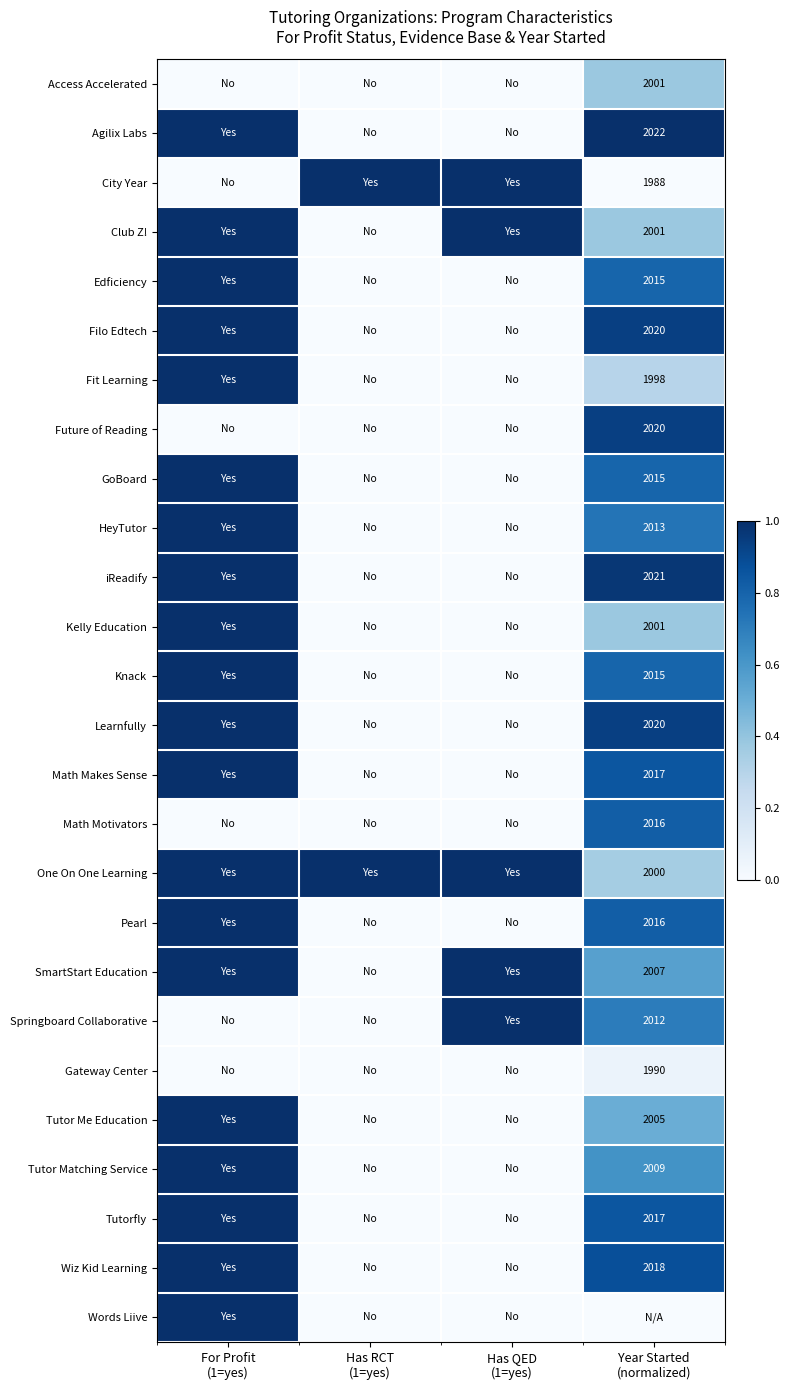

Where is Tutor Me Education nearest to the value 0?

Has RCT (1=yes)